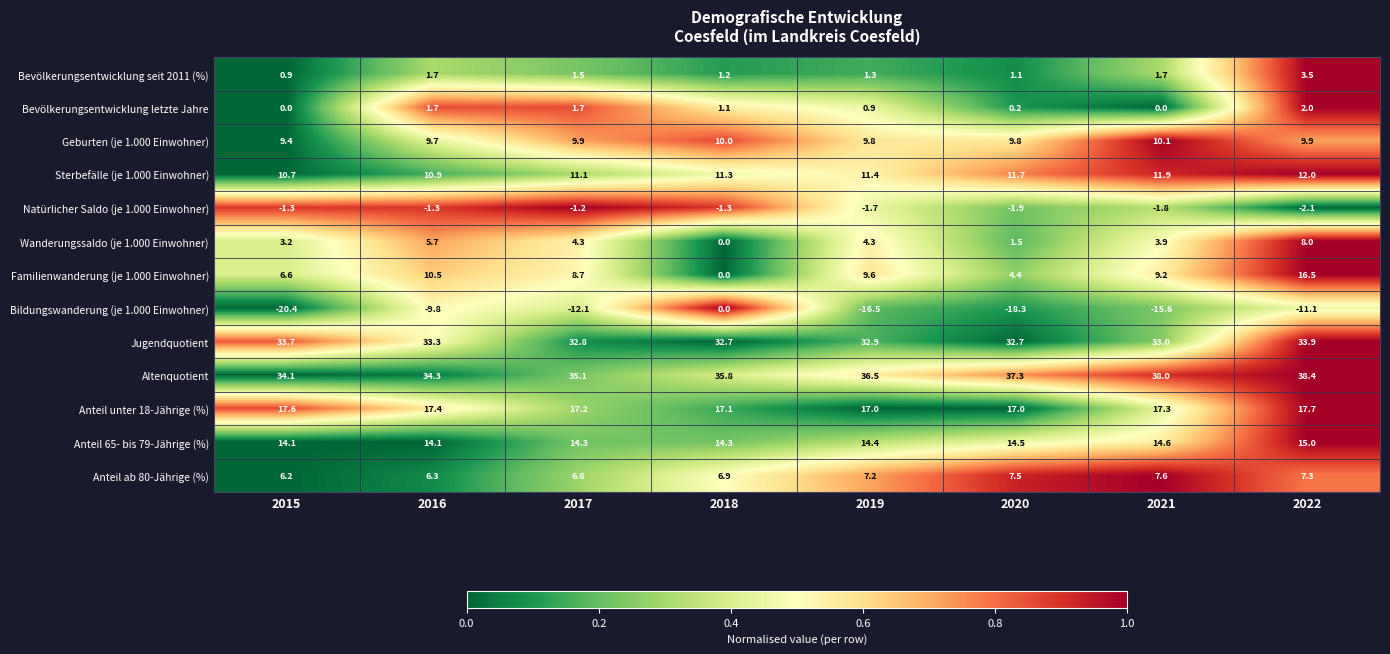

How many values in the Bevölkerungsentwicklung letzte Jahre series are below 1?

4